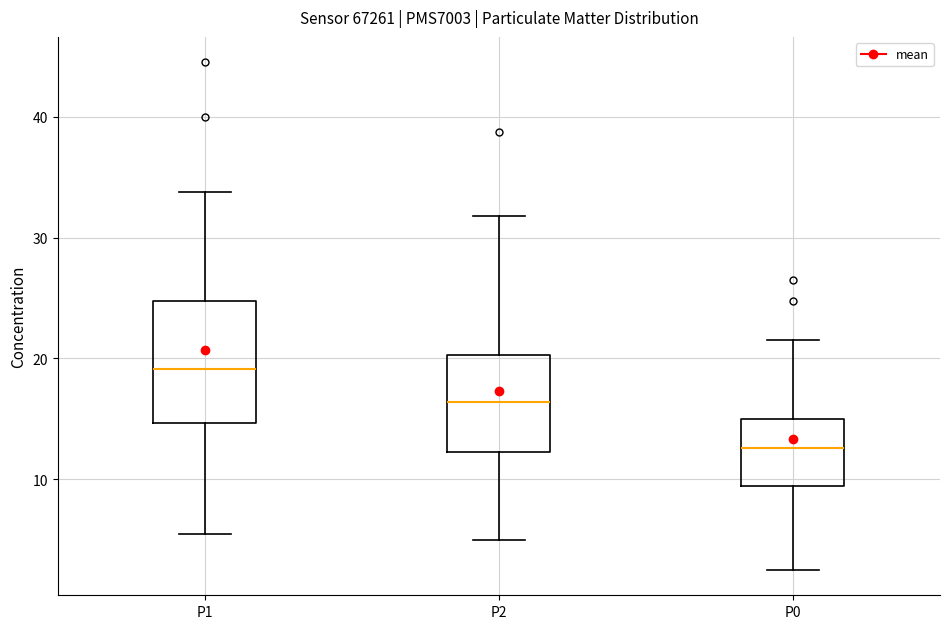

Where does the lower whisker of the box for P2 end on the y-axis? The values are not printed on the chart, so give them approximately, as read against the axis.

5